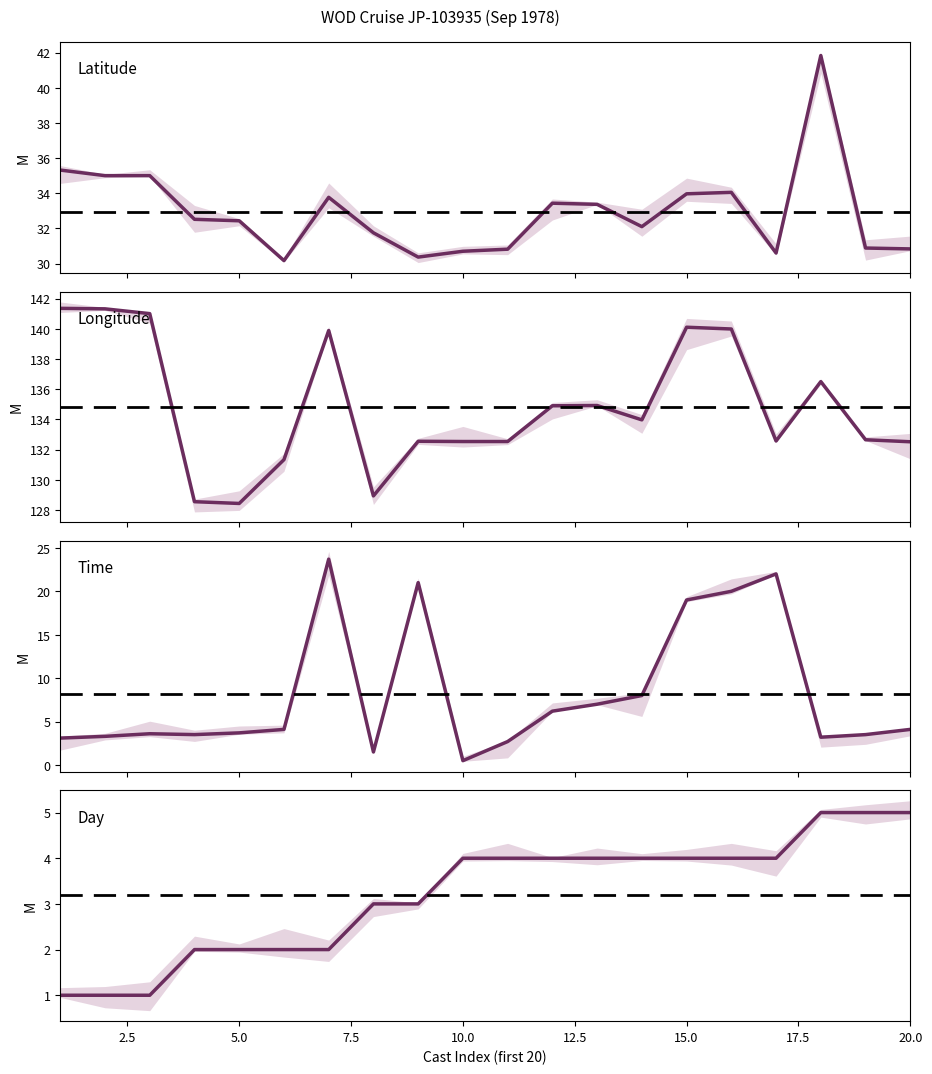

How many values in the Time series are below 4?

10